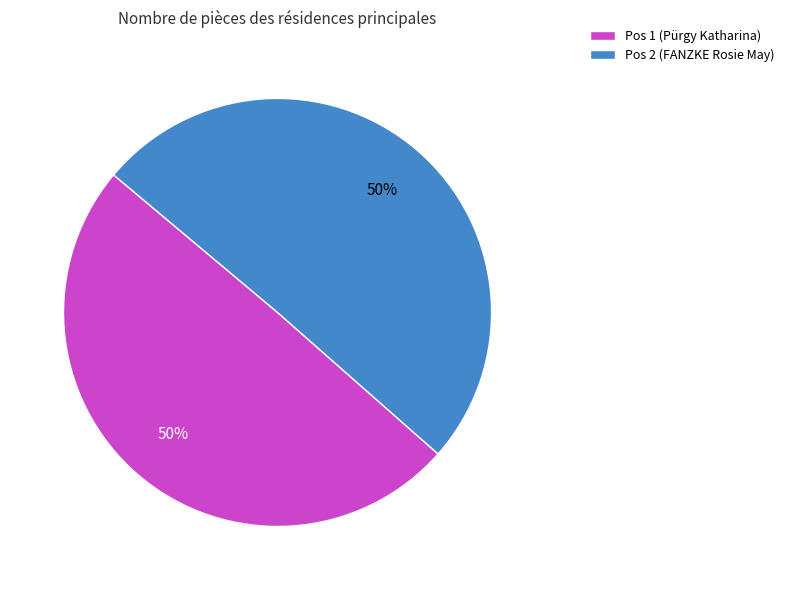

Is it true that Pos 2 (FANZKE Rosie May) is 50% of the pie?

True